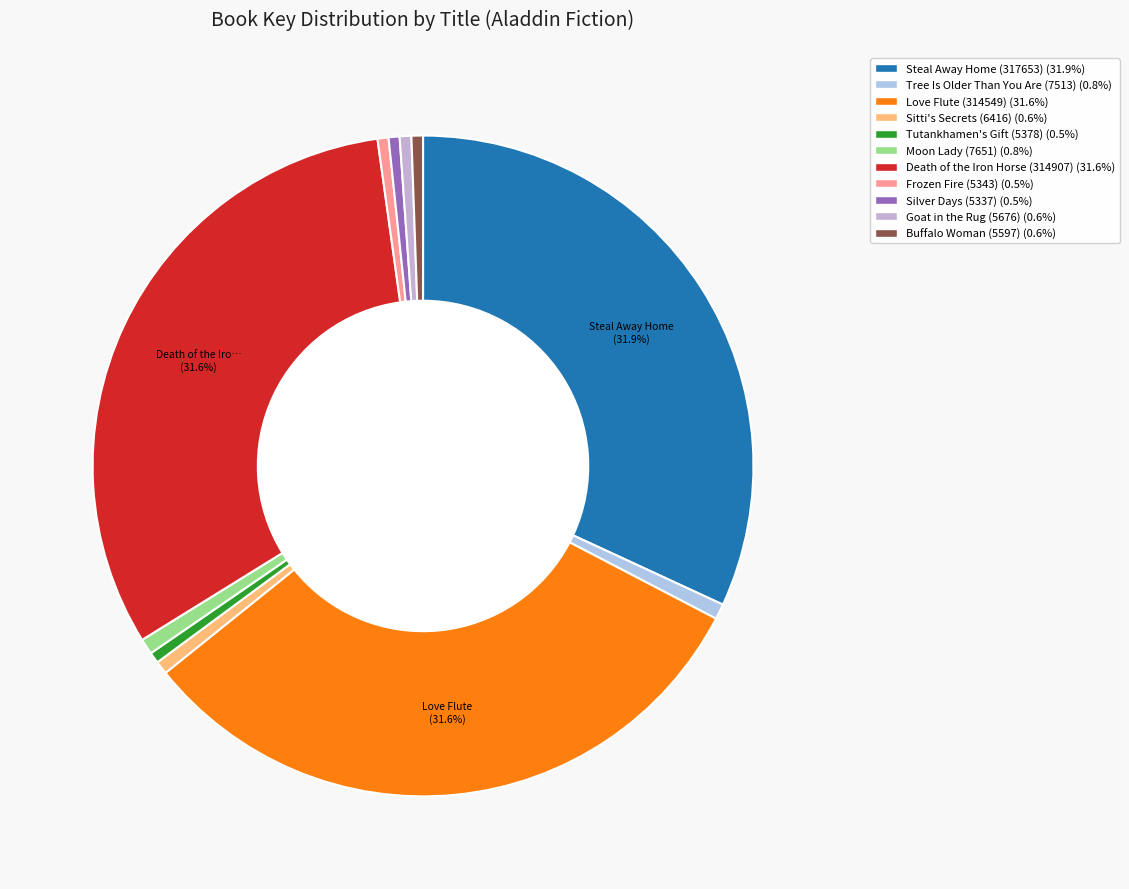

To the nearest percent, what is the average slice percentage?

9%